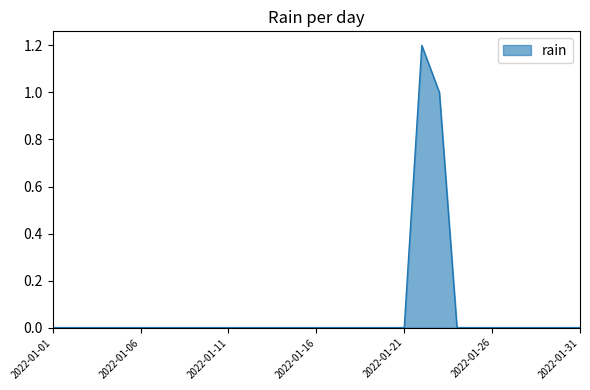

What is the difference between the maximum and minimum values?

1.2